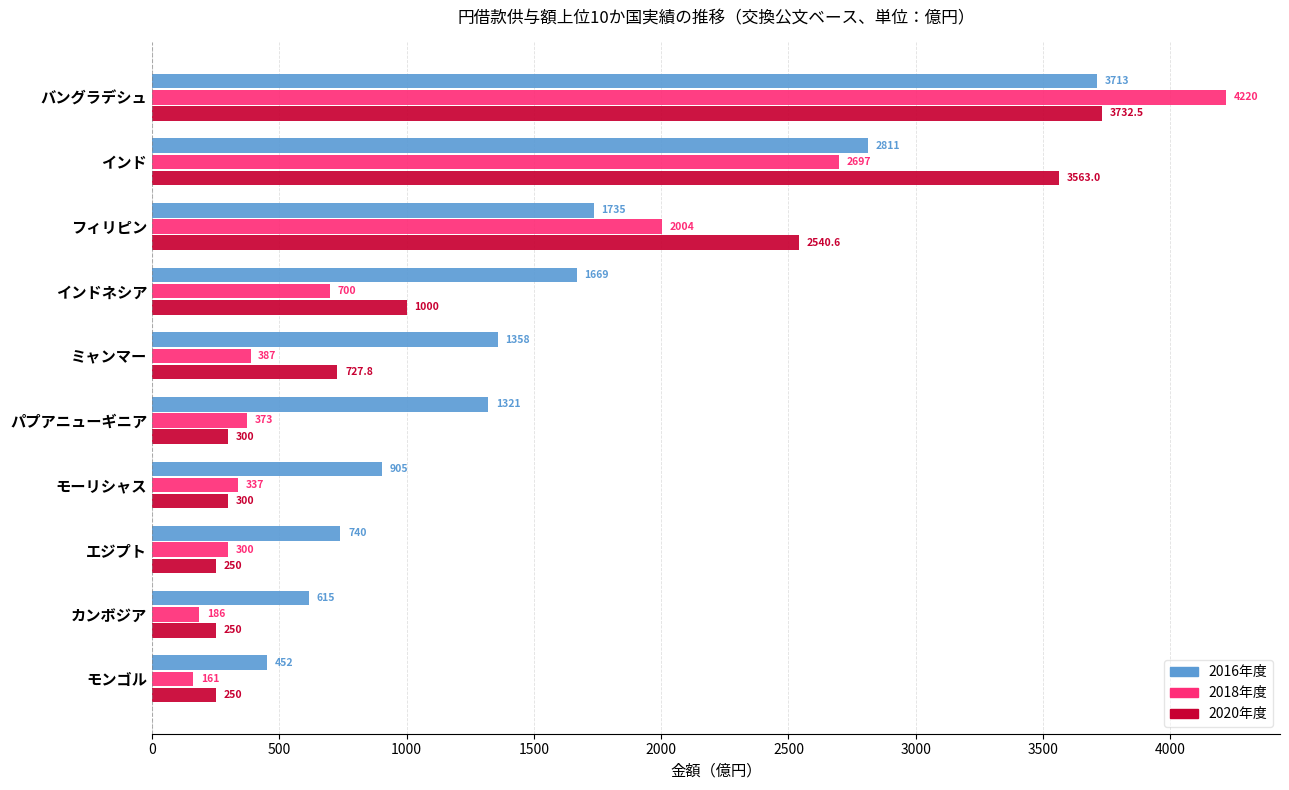

Which series has the largest range (max minus min)?

2018年度